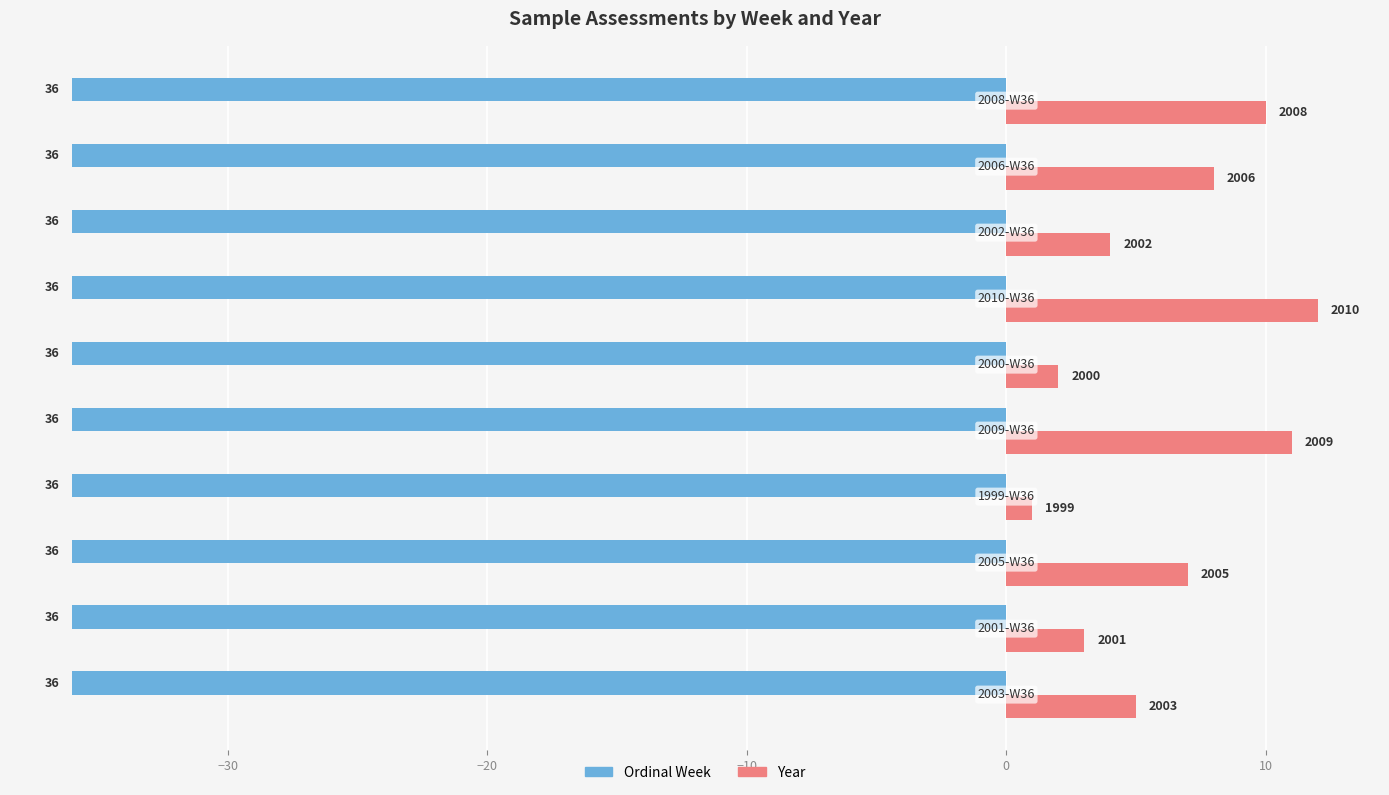

What are all the series names shown in the legend?

Ordinal Week, Year